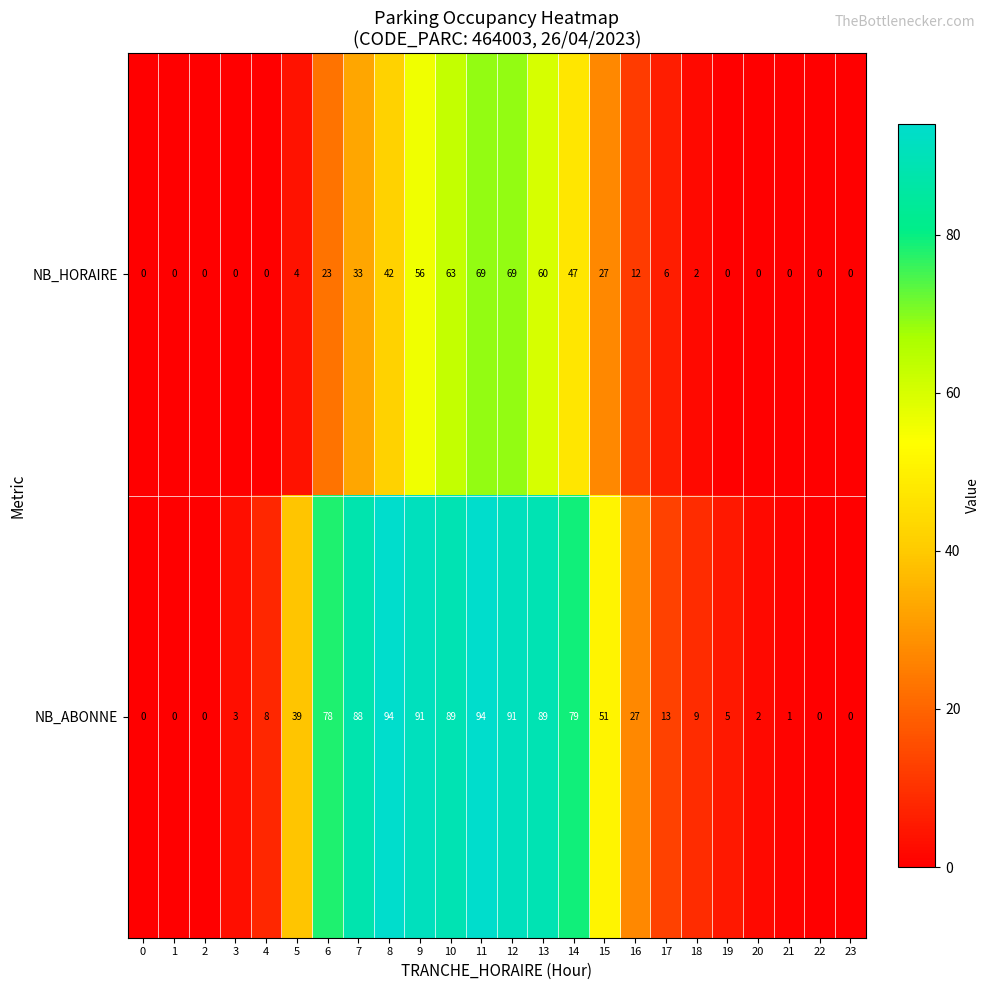

The value of NB_ABONNE at 18 is 13. True or false?

False